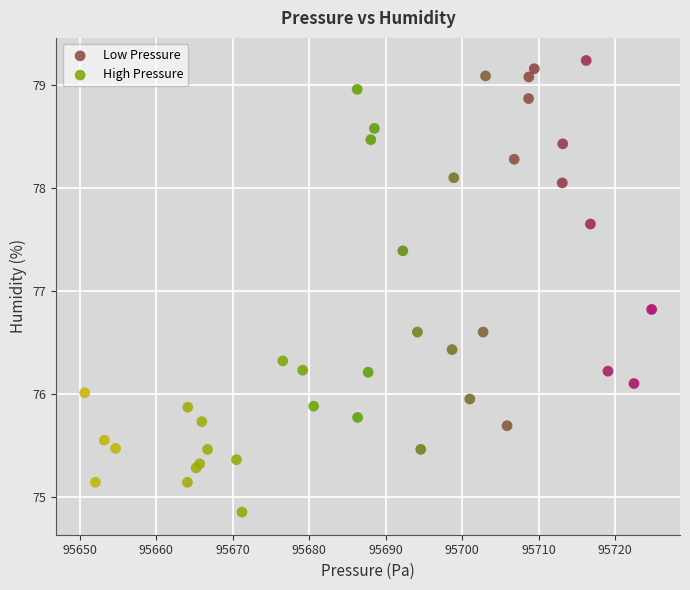

Which series reaches the minimum Y coordinate?

High Pressure